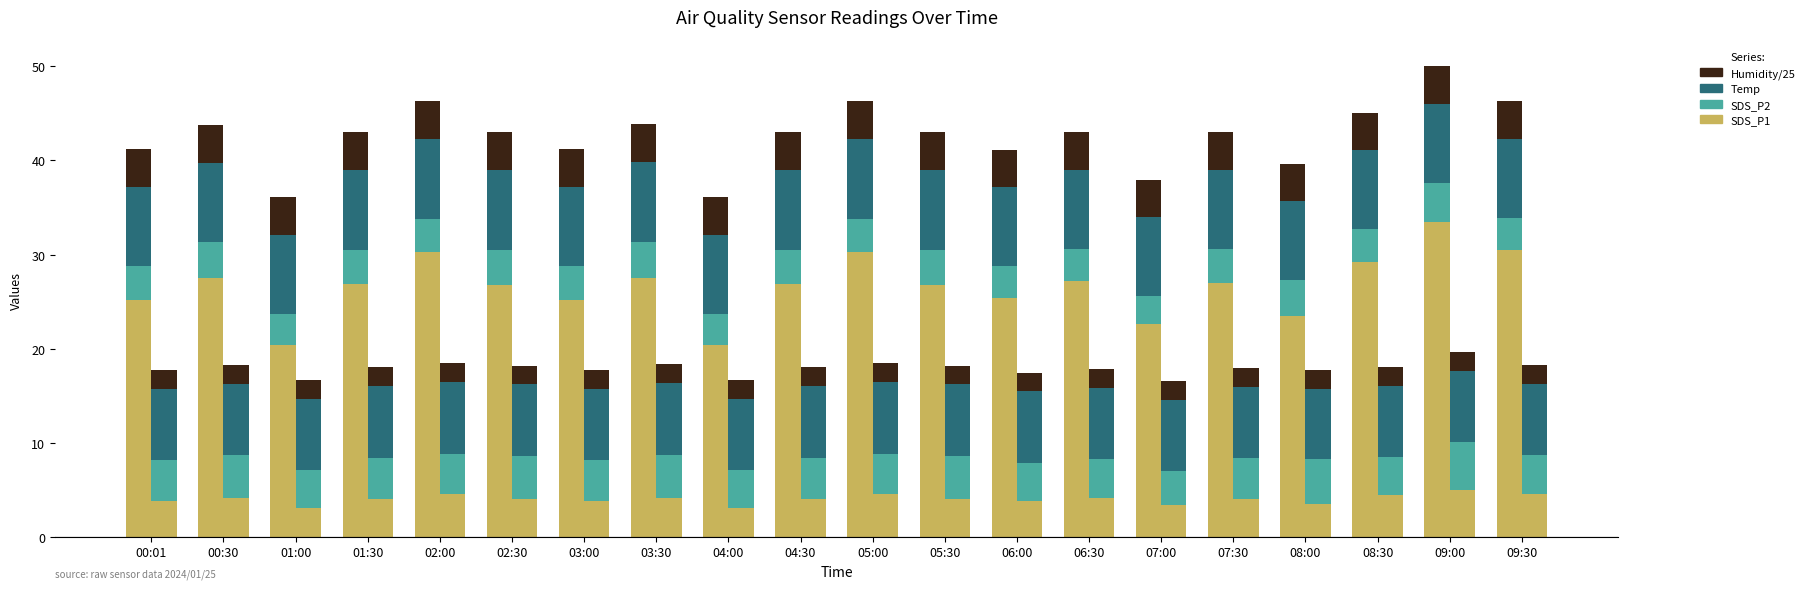

What are all the series names shown in the legend?

SDS_P1, SDS_P2, Temp, Humidity/25